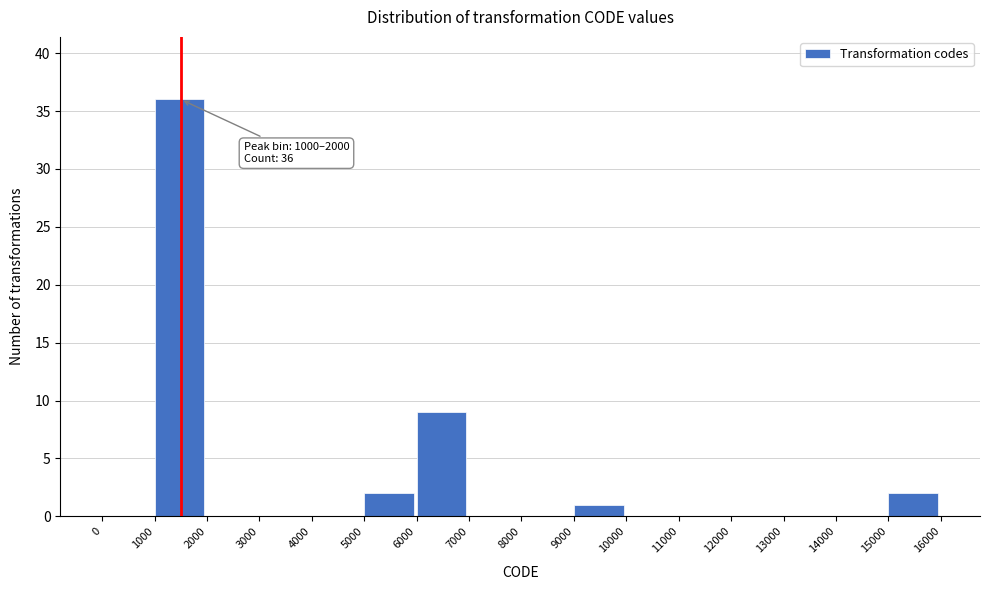

Which range on the x-axis has the tallest bar?

1000 to 2000